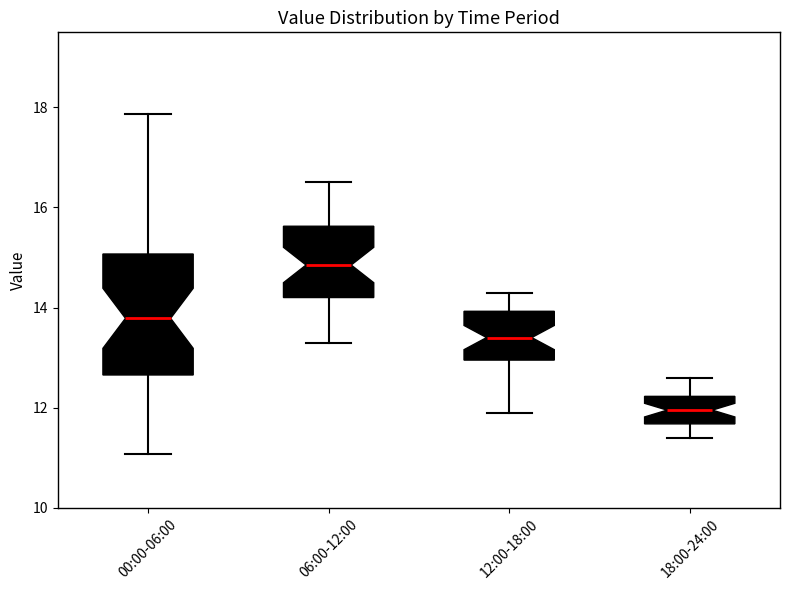

Which box's median line is the lowest?

18:00-24:00